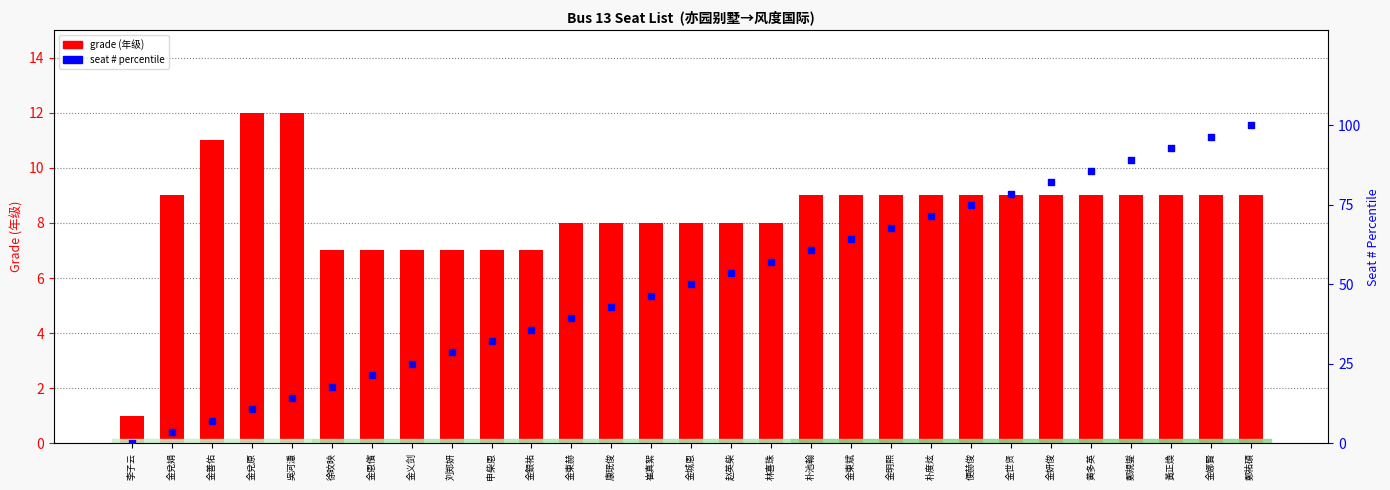

Which series contains the highest Y value?

seat percentile